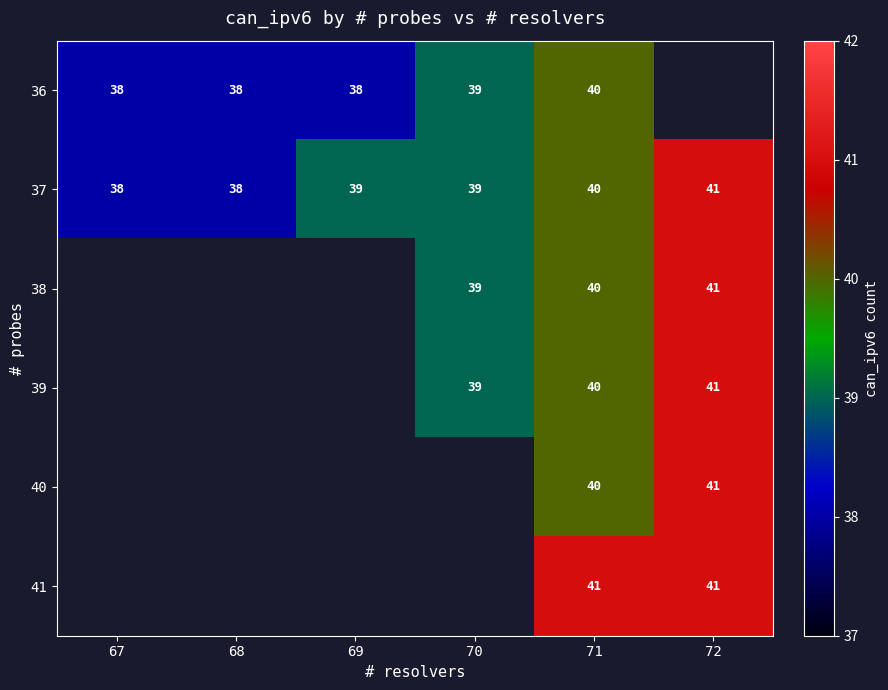

How many 37 values are between 38 and 40?

5